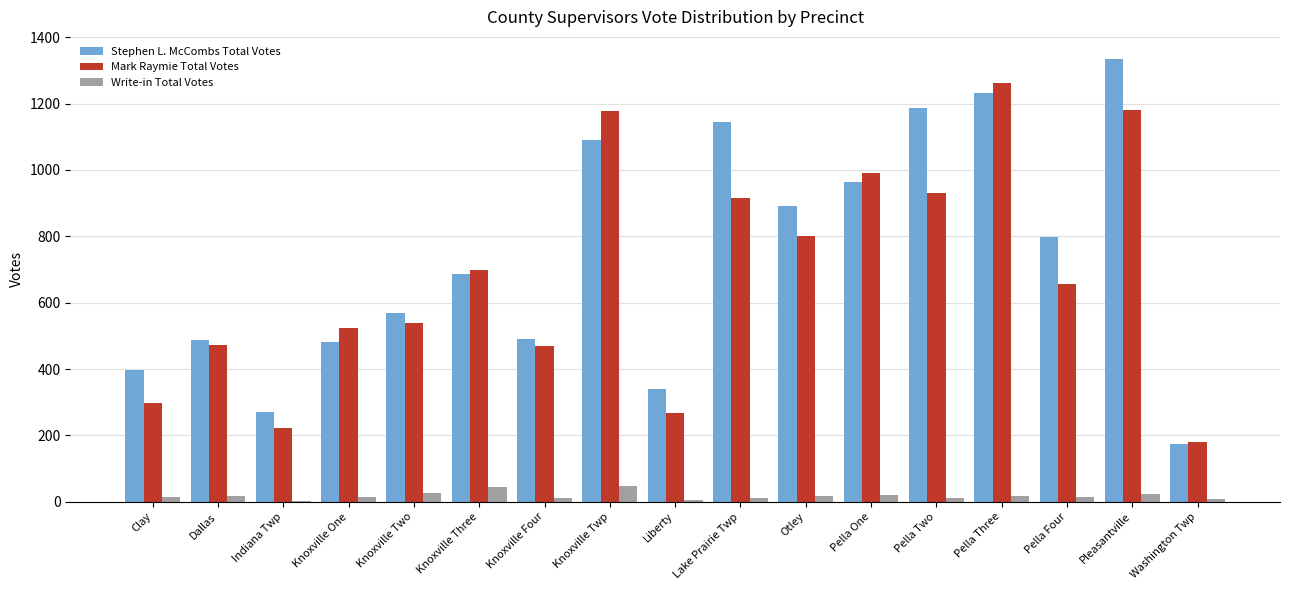

What value does the Stephen L. McCombs Total Votes series have at Pella Three?

1231